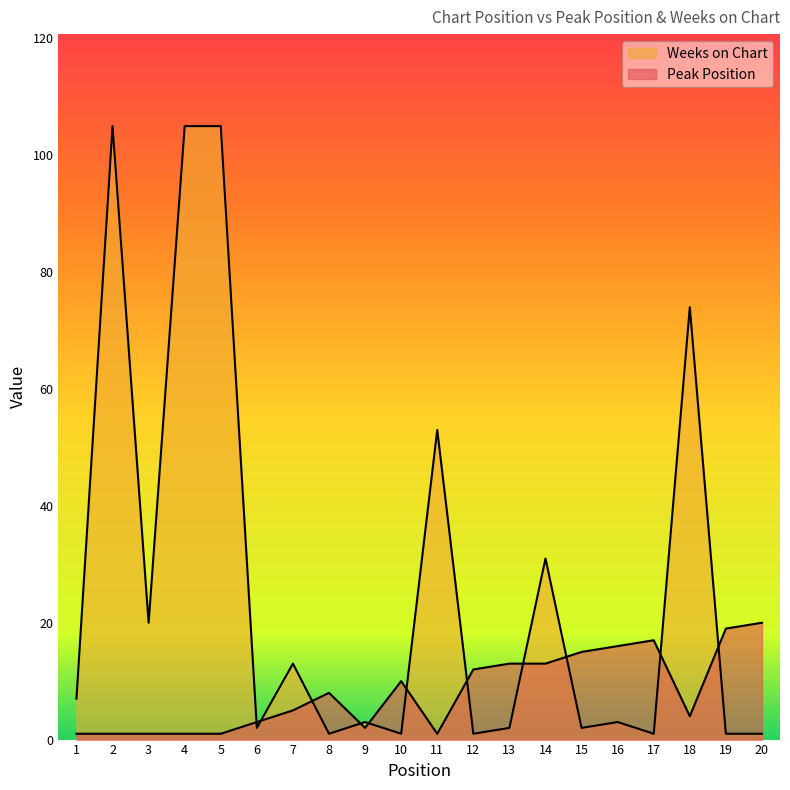

Which series changed the most between 10 and 13?

Peak Position